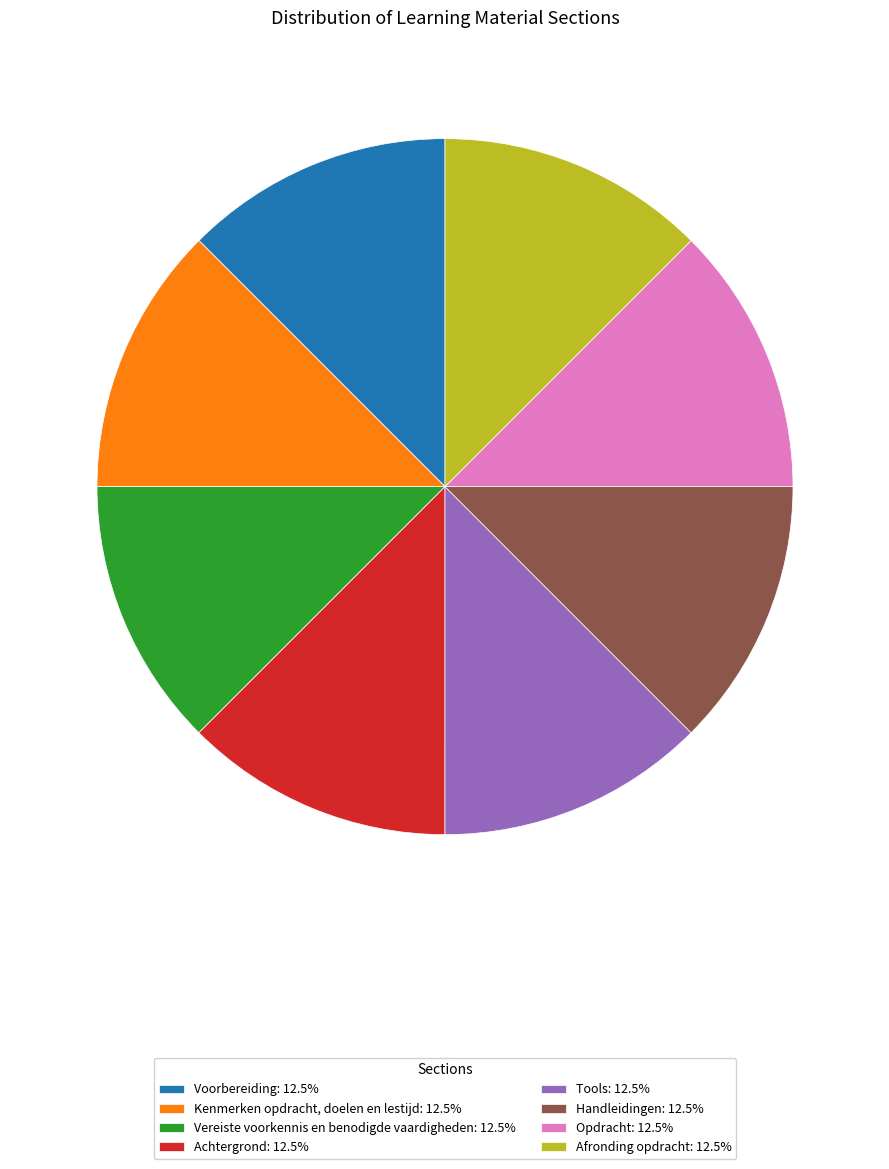

What is the ratio of the value at Handleidingen: 12.5% to the value at Kenmerken opdracht, doelen en lestijd: 12.5%?

1.0